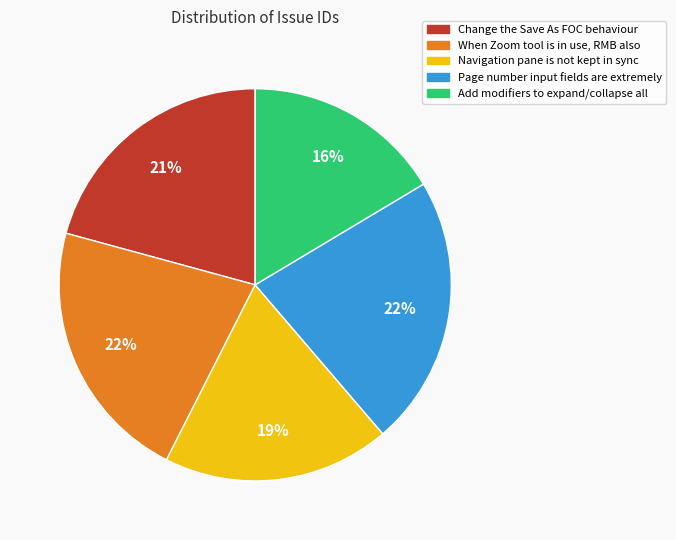

Is it true that When Zoom tool is in use, RMB also is 22% of the pie?

True